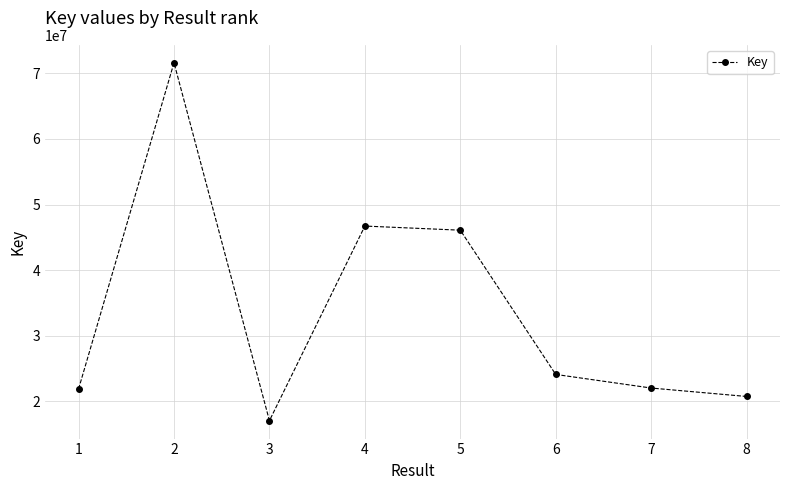

Where is the first local maximum?

2